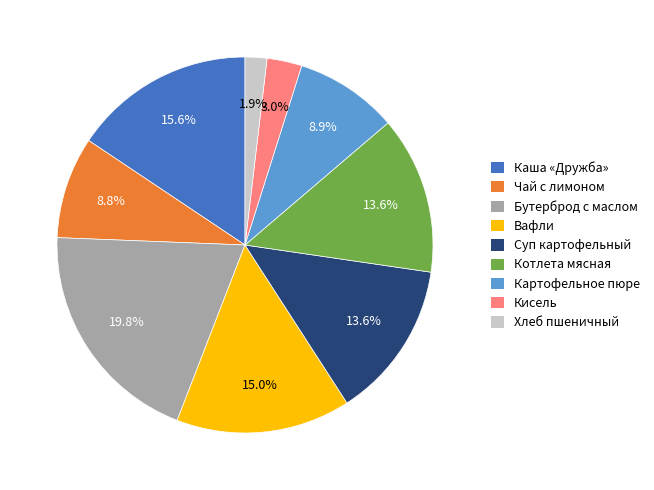

Is there any slice that represents more than half of the pie?

No